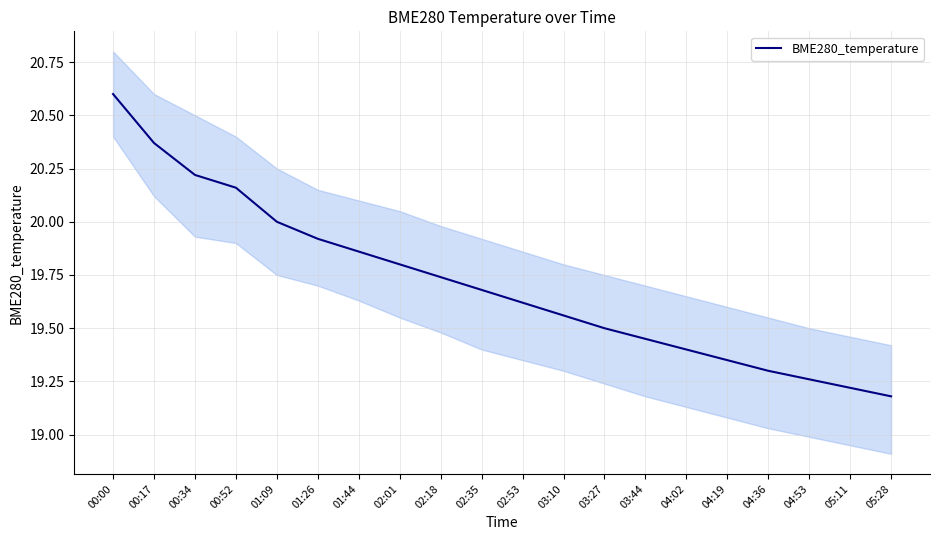

Reading left to right, what are all the values shown in this chart?

00:00=20.6	00:17=20.4	00:34=20.2	00:52=20.2	01:09=20.0	01:26=19.9	01:44=19.9	02:01=19.8	02:18=19.7	02:35=19.7	02:53=19.6	03:10=19.6	03:27=19.5	03:44=19.4	04:02=19.4	04:19=19.4	04:36=19.3	04:53=19.3	05:11=19.2	05:28=19.2